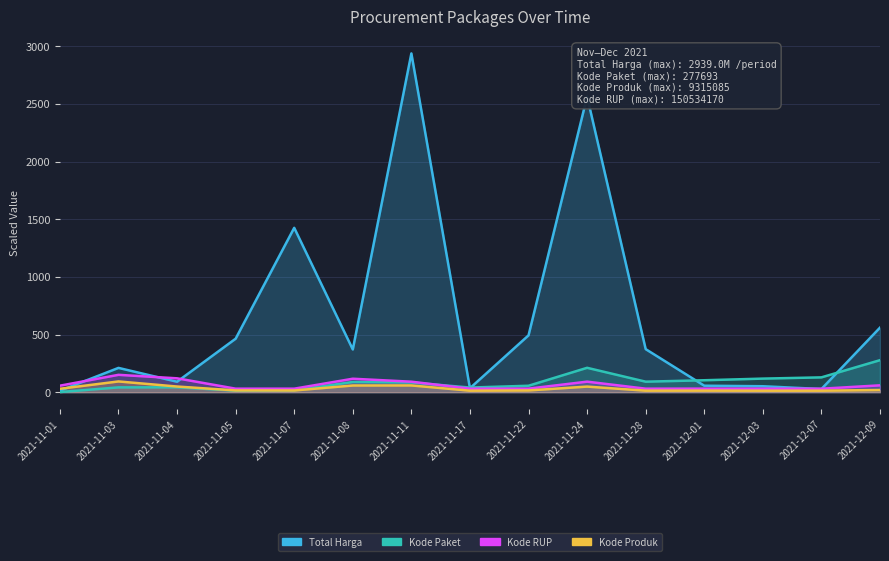

What is the difference between the Total Harga values at 2021-12-09 and 2021-12-07?

532.6